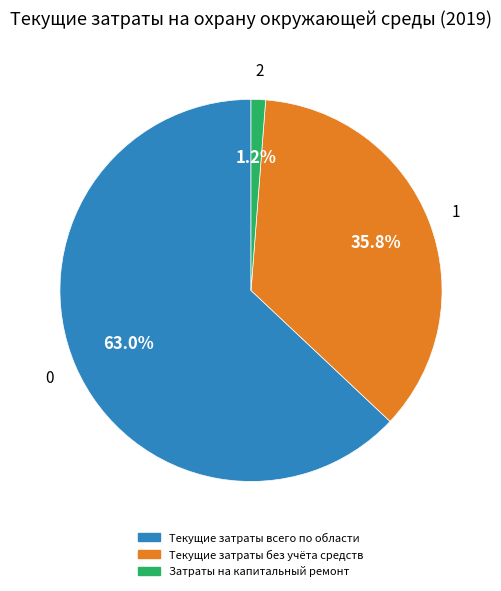

Count the number of slices in the pie.

3